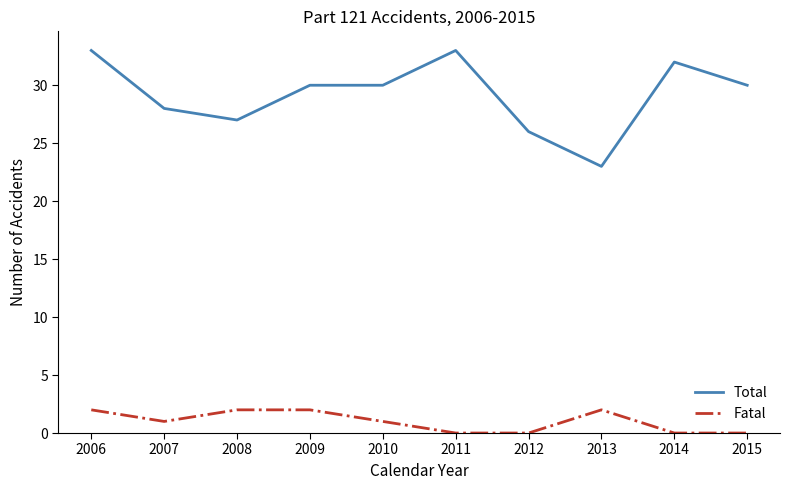

Between 2012 and 2014, which series saw the biggest shift?

Total